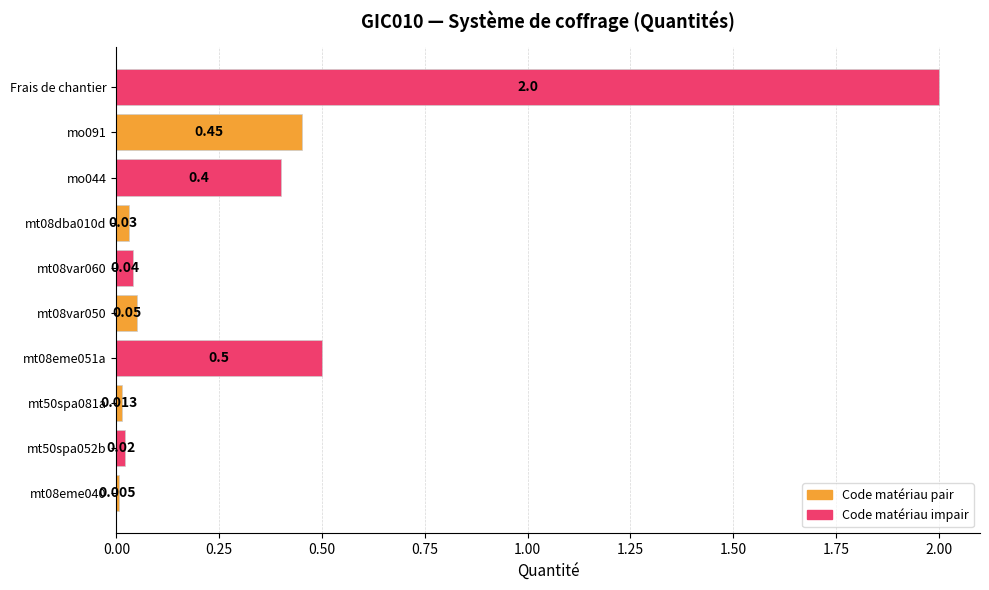

Which category has the highest value across all series?

Frais de chantier